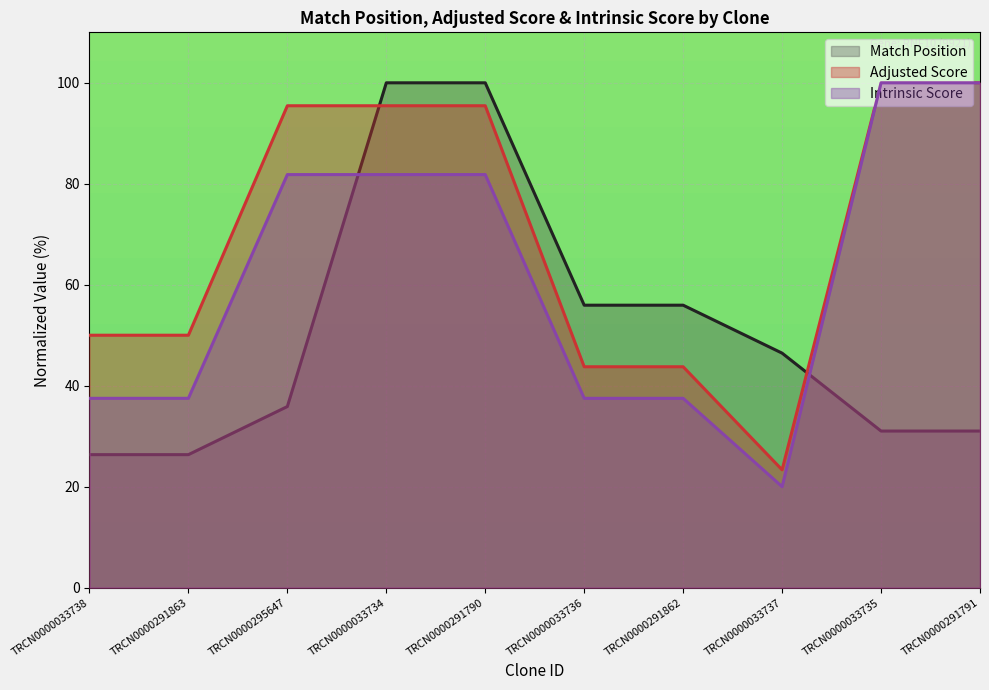

True or false: Adjusted Score and Intrinsic Score cross at least once.

False